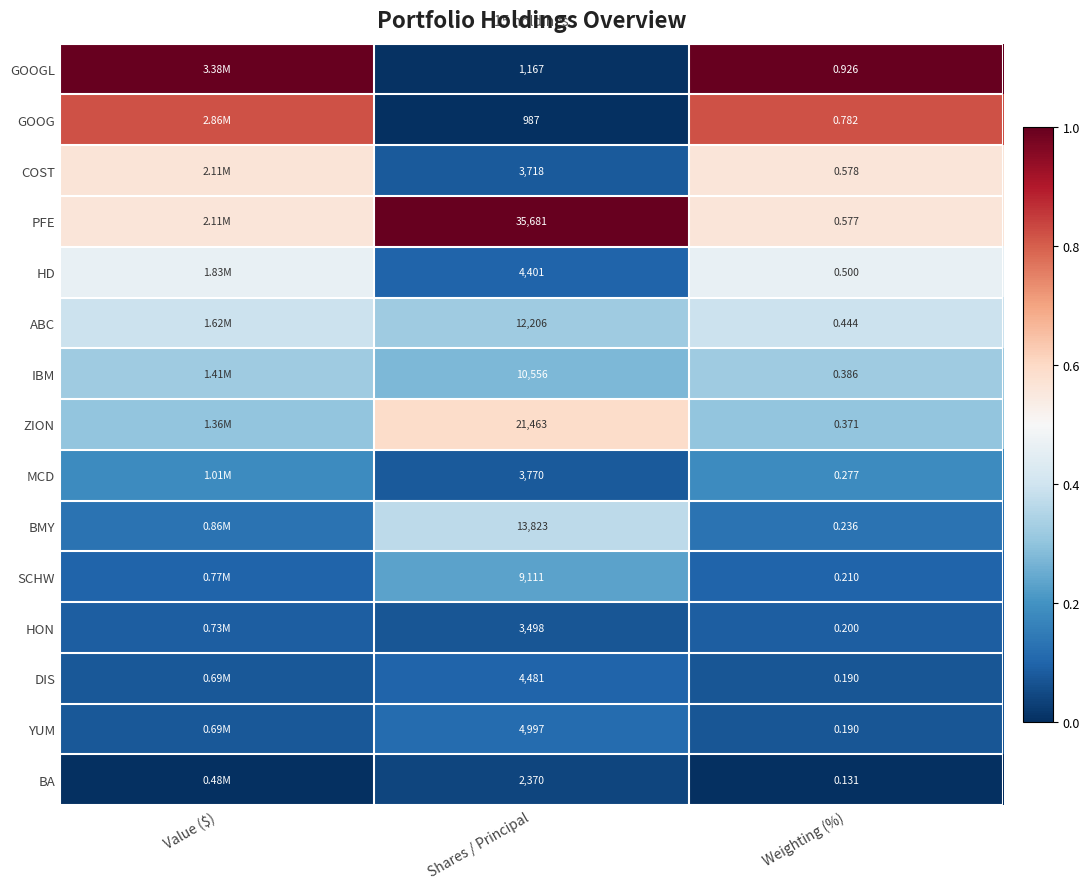

Rank the series at Shares / Principal from highest to lowest value.

PFE, ZION, BMY, ABC, IBM, SCHW, YUM, DIS, HD, MCD, COST, HON, BA, GOOGL, GOOG